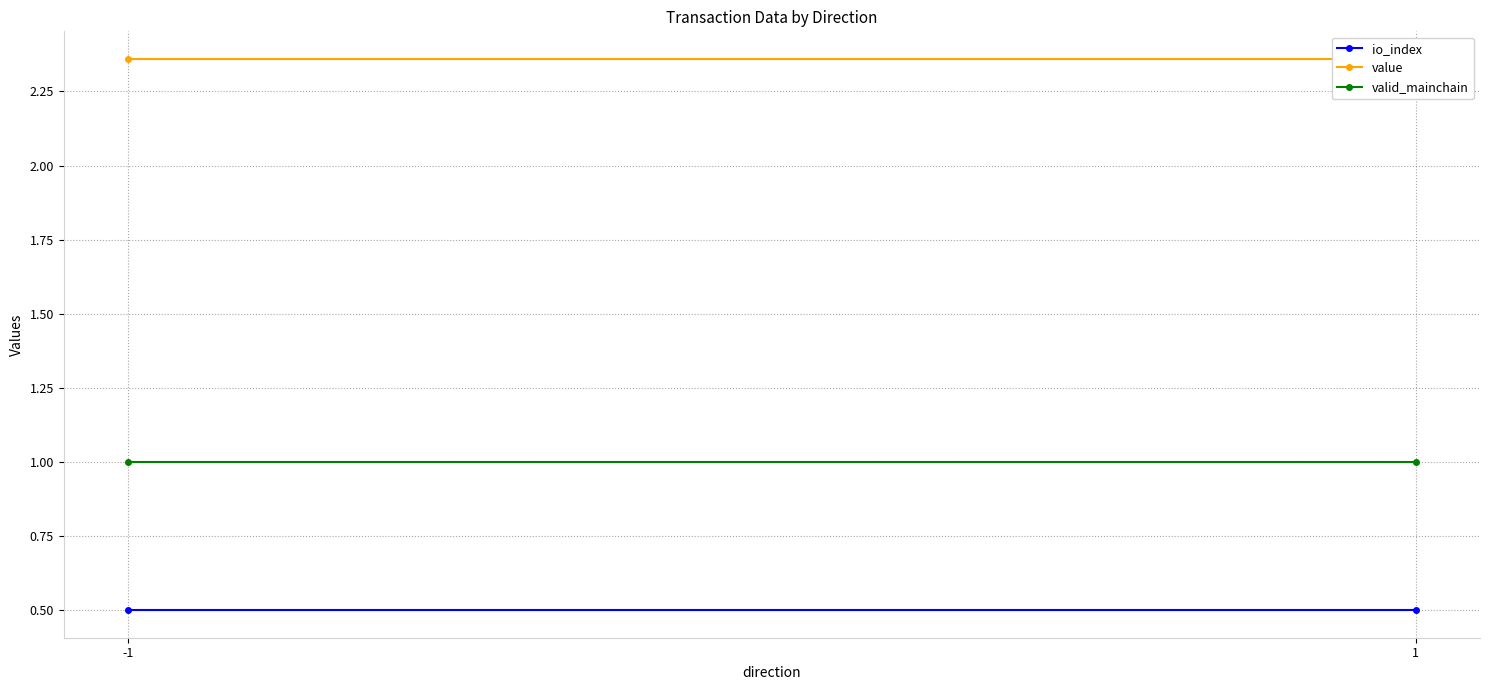

Rank the categories by valid_mainchain value from highest to lowest.

-1, 1